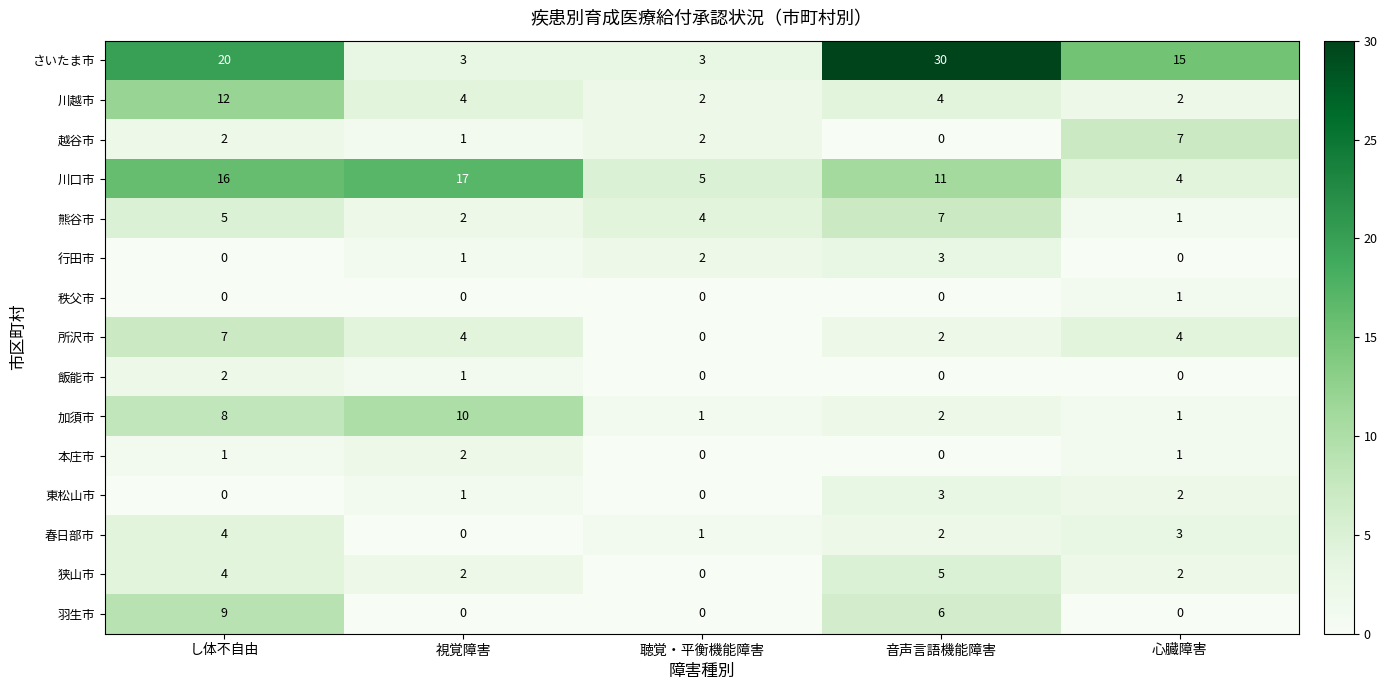

The 秩父市 series shows 0 at 聴覚・平衡機能障害. True or false?

True